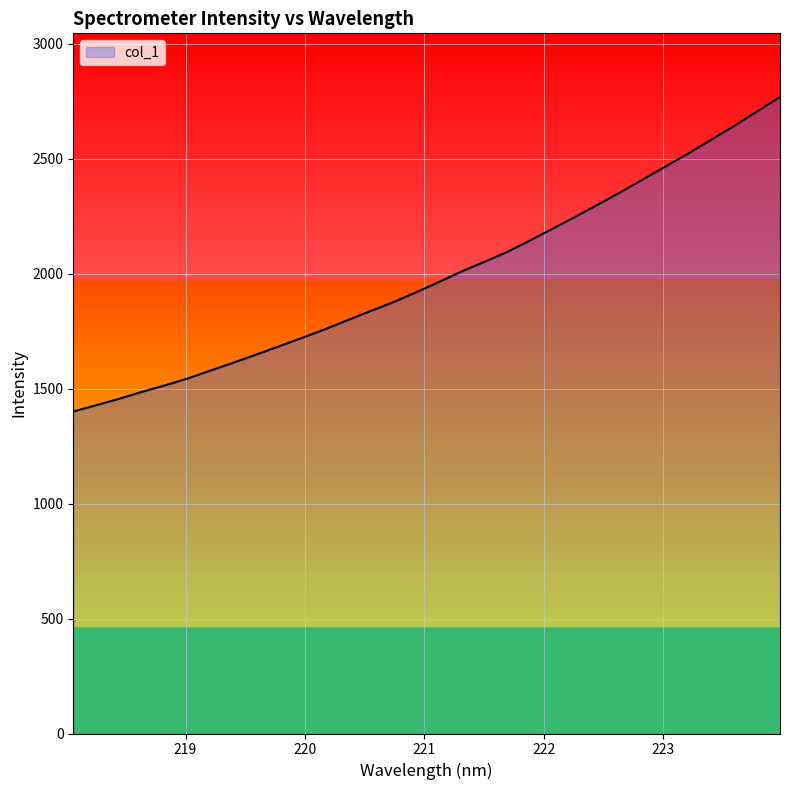

What is the difference between the maximum and minimum values?

1367.7